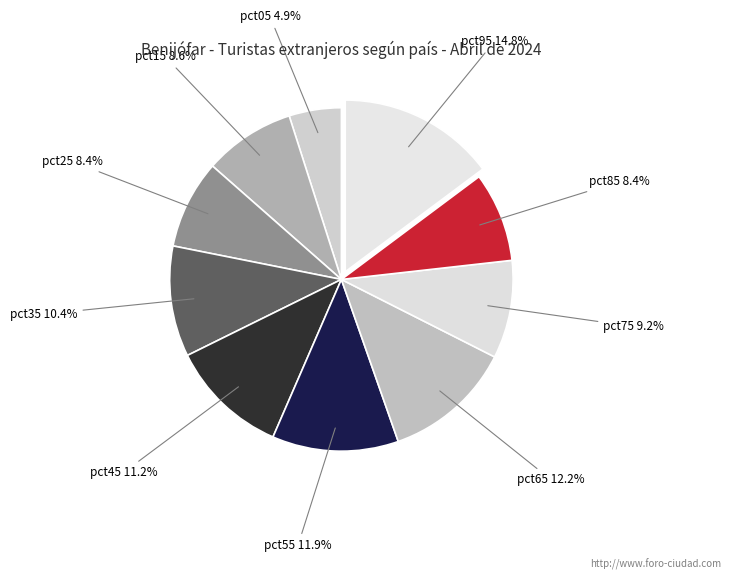

How many slices are in this pie chart?

10